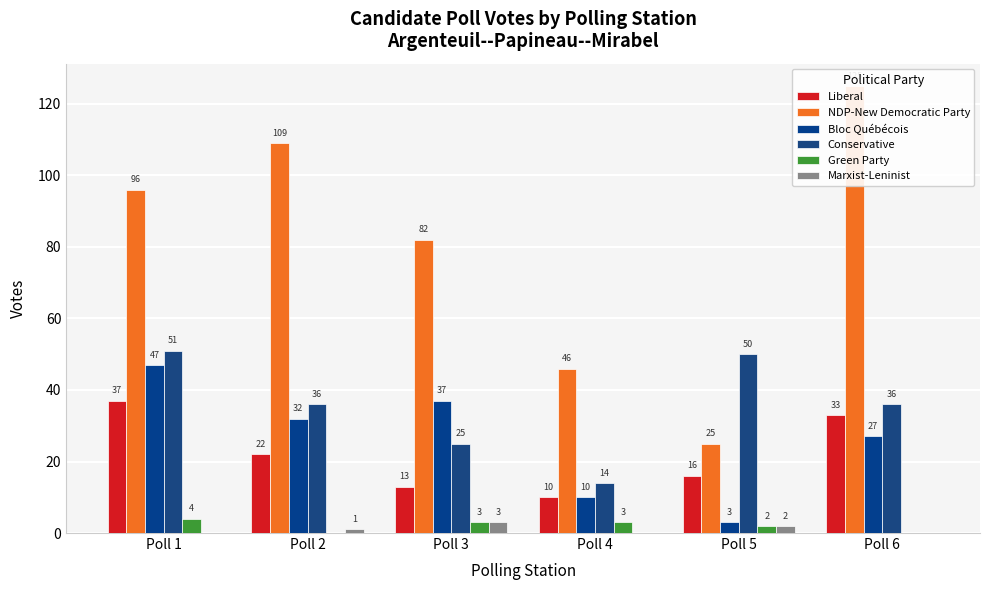

At which label does Bloc Québécois first exceed 32?

Poll 1